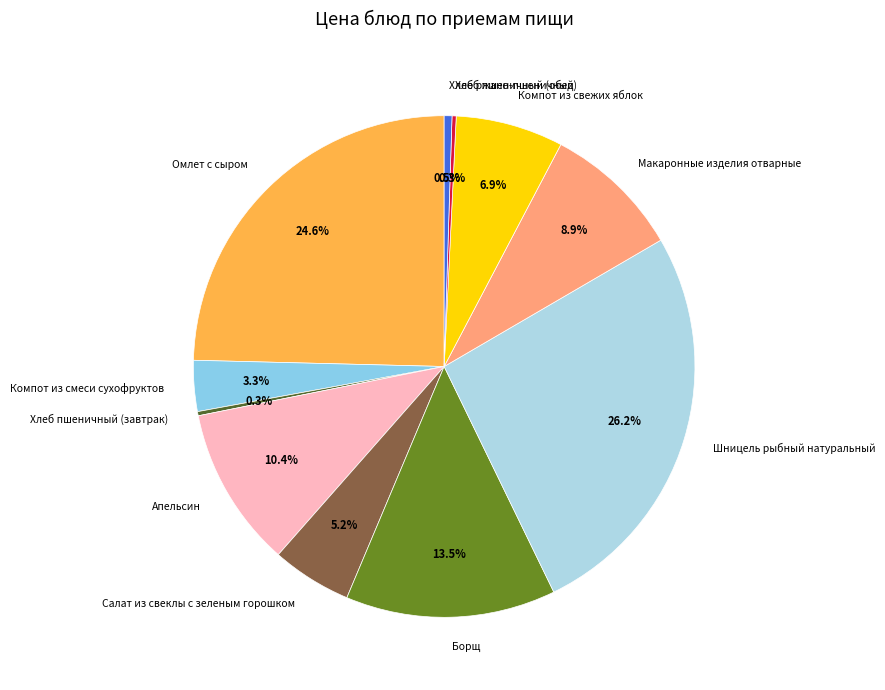

Combined, what portion of the pie is Борщ and Салат из свеклы с зеленым горошком?

18.7%